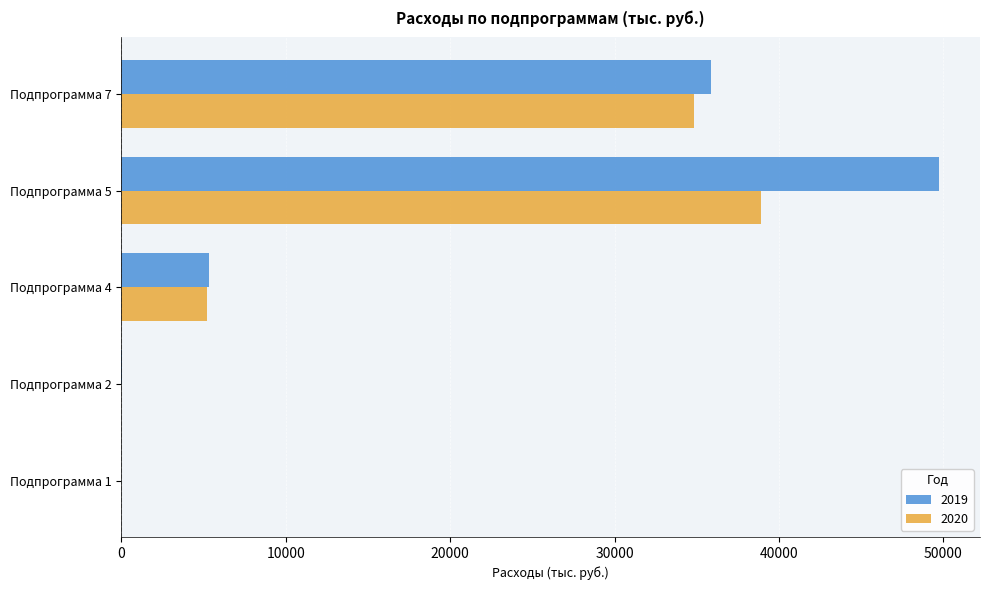

What is the total value across all series at Подпрограмма 7?

70692.3